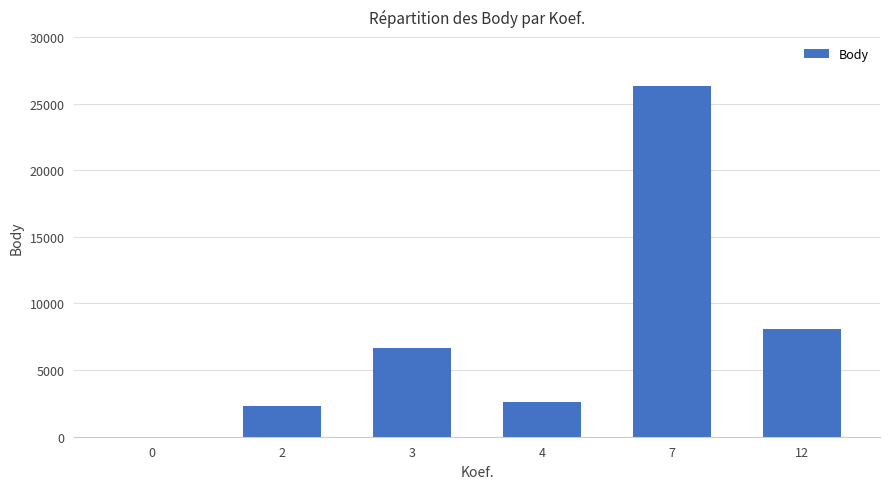

How many distinct data groups are displayed?

1